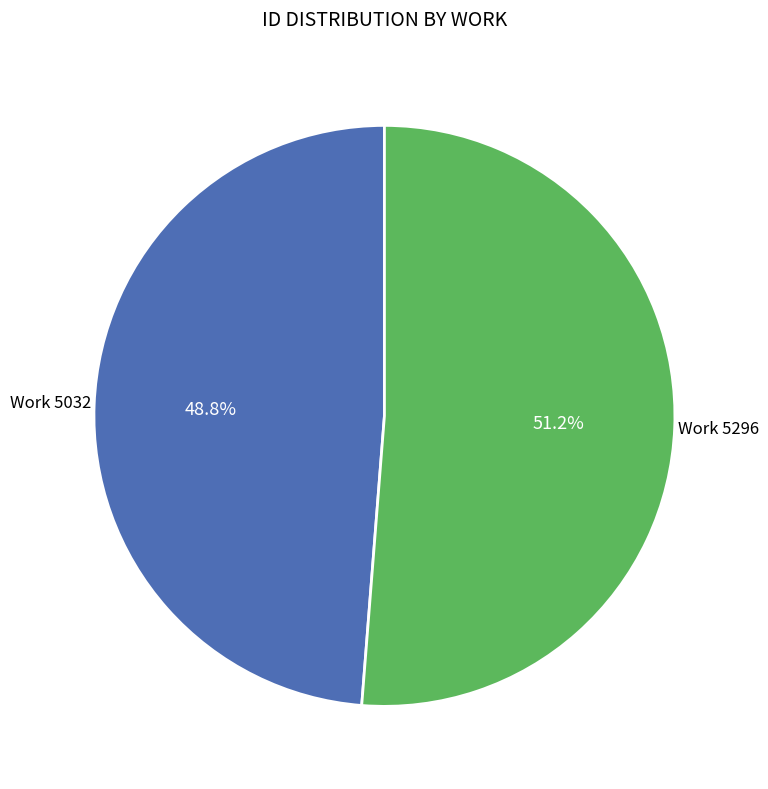

Which has a higher value, Work 5296 or Work 5032?

Work 5296